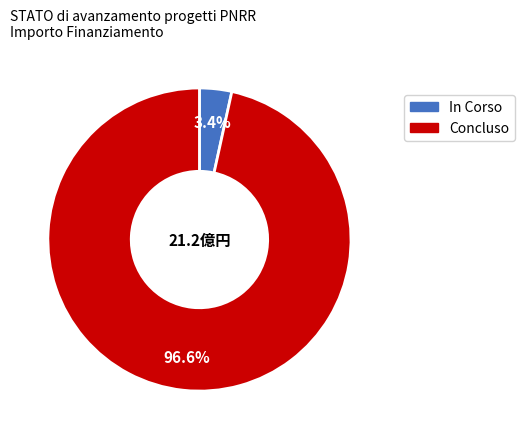

Which has a higher value, Concluso or In Corso?

Concluso